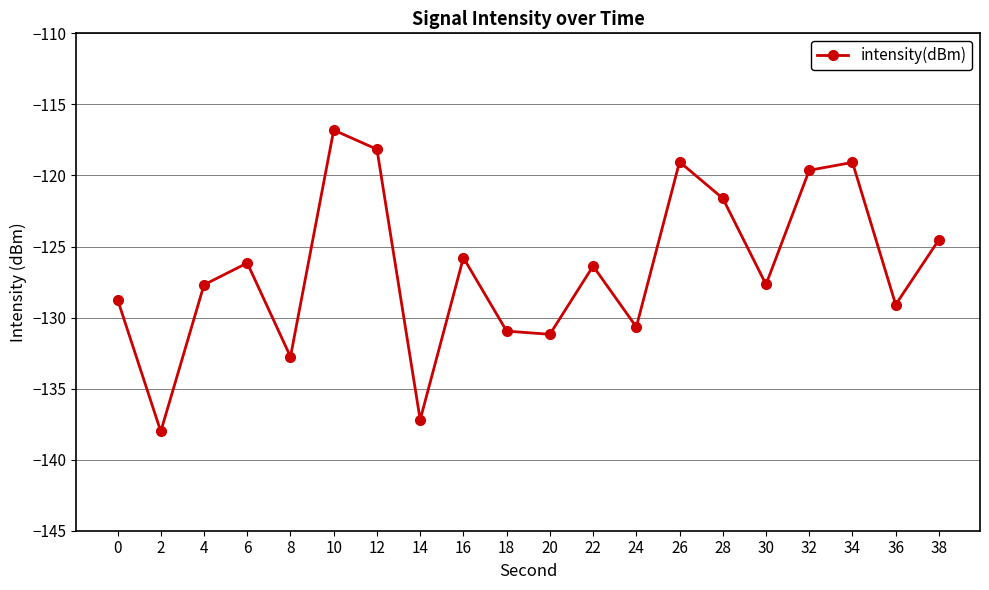

How many interior local valleys (lower than both neighbors) does the data have?

7